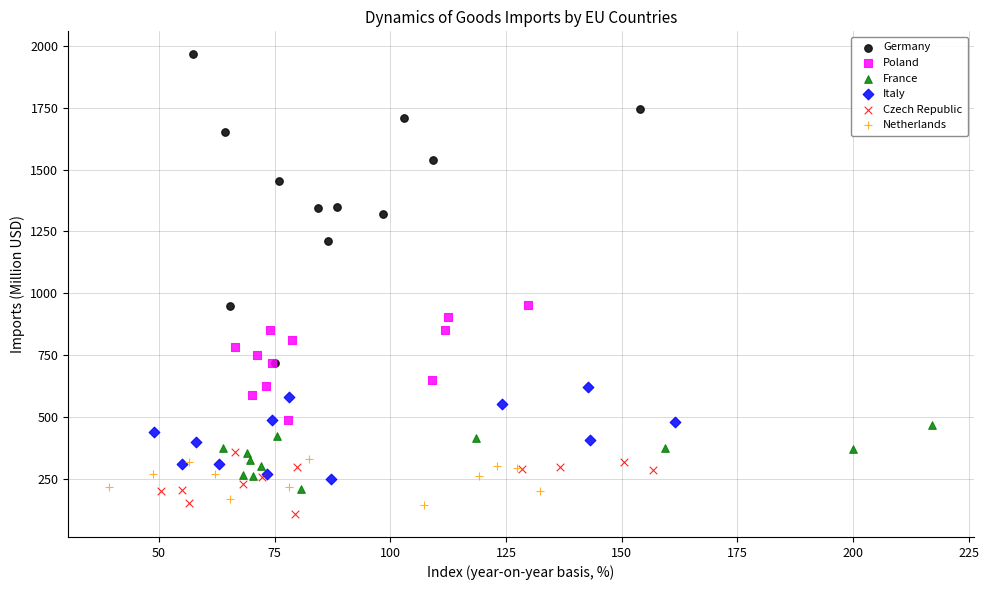

Which series contains the highest Y value?

Germany